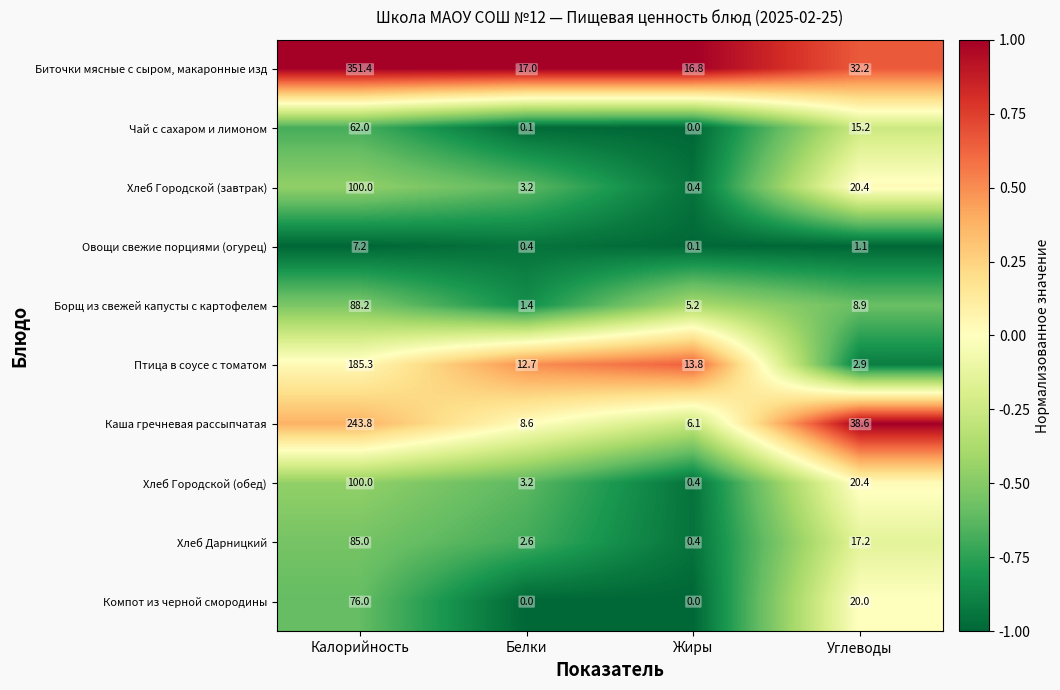

What is the highest value of the Птица в соусе с томатом series?

185.3